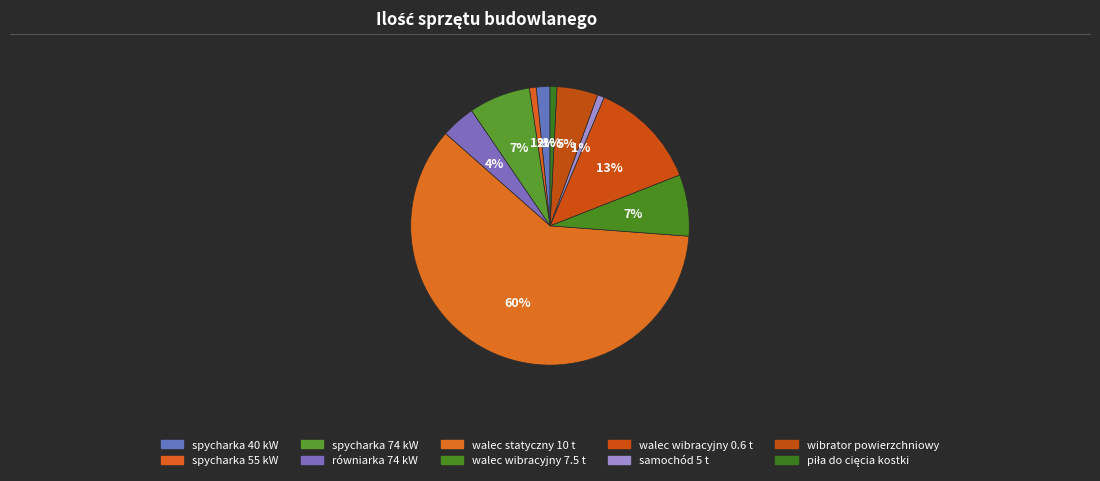

How many segments does this pie chart have?

10